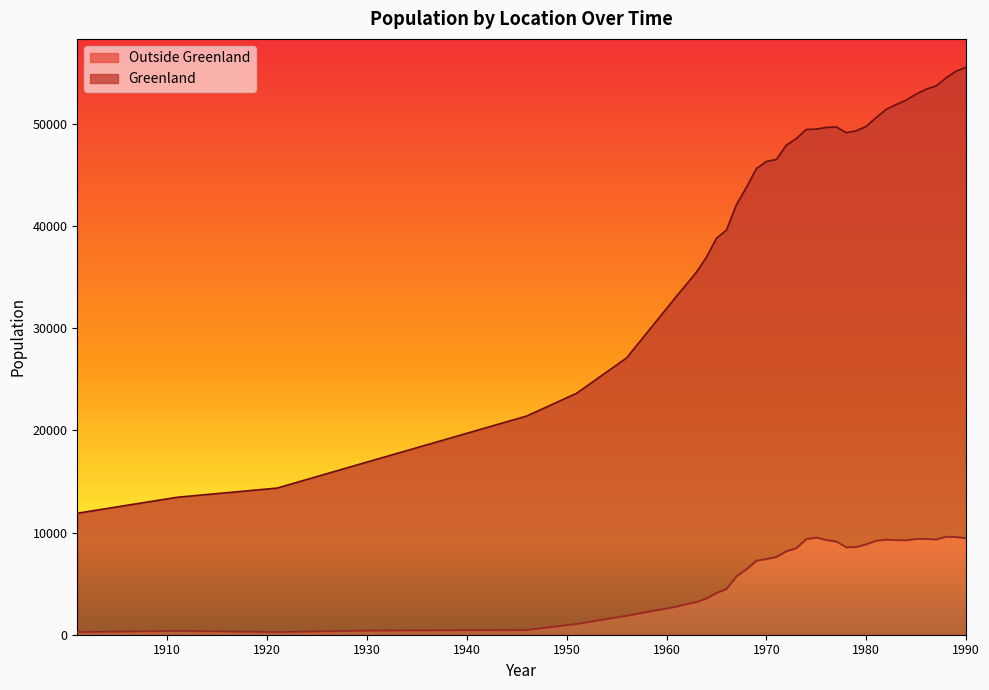

Is it true that Greenland equals 10761 at 1968?

False